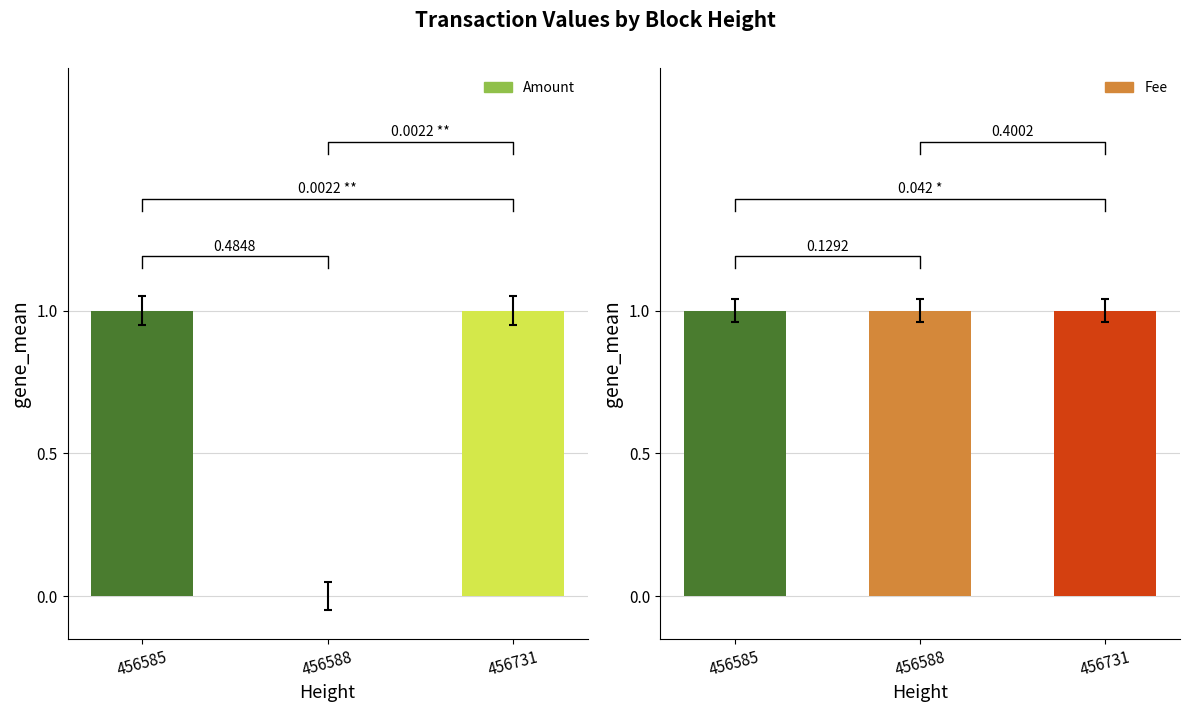

Which label corresponds to the largest value in the chart?

456585